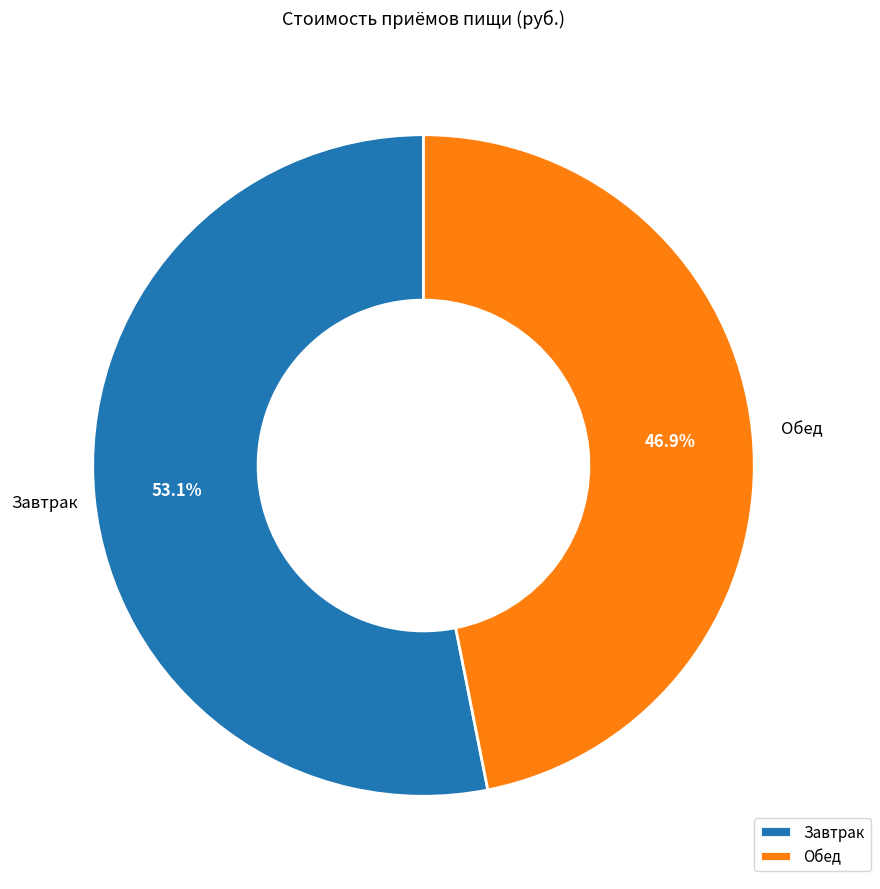

Count the number of slices in the pie.

2